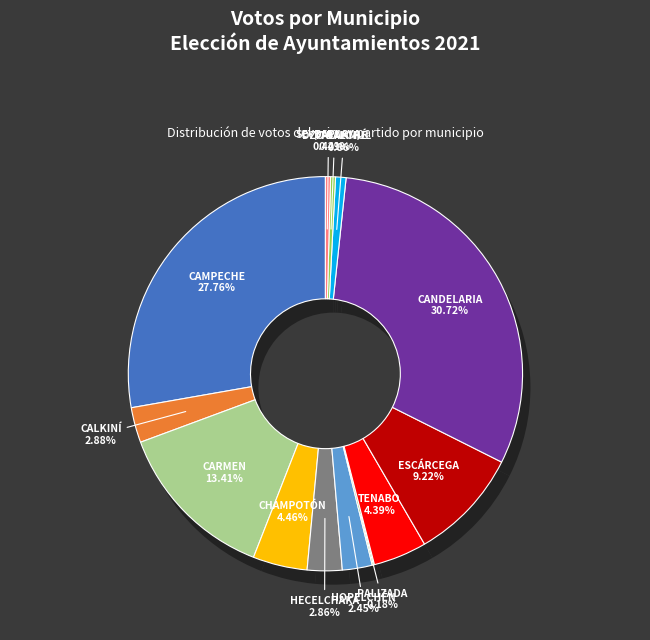

True or false: HECELCHAKÁN accounts for 13% of the total.

False